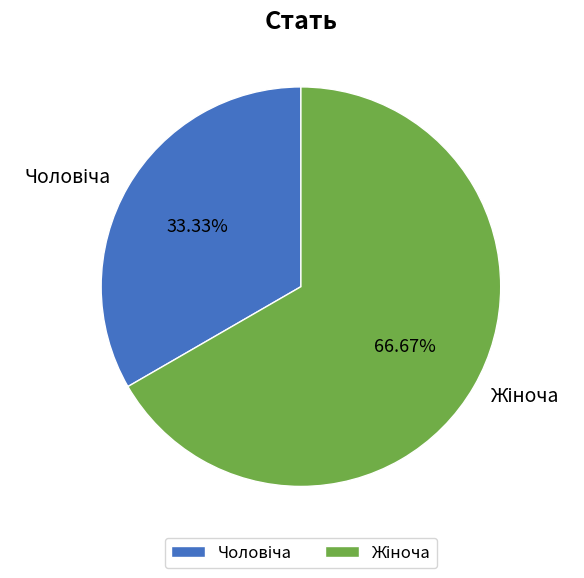

Is there any slice that represents more than half of the pie?

Yes